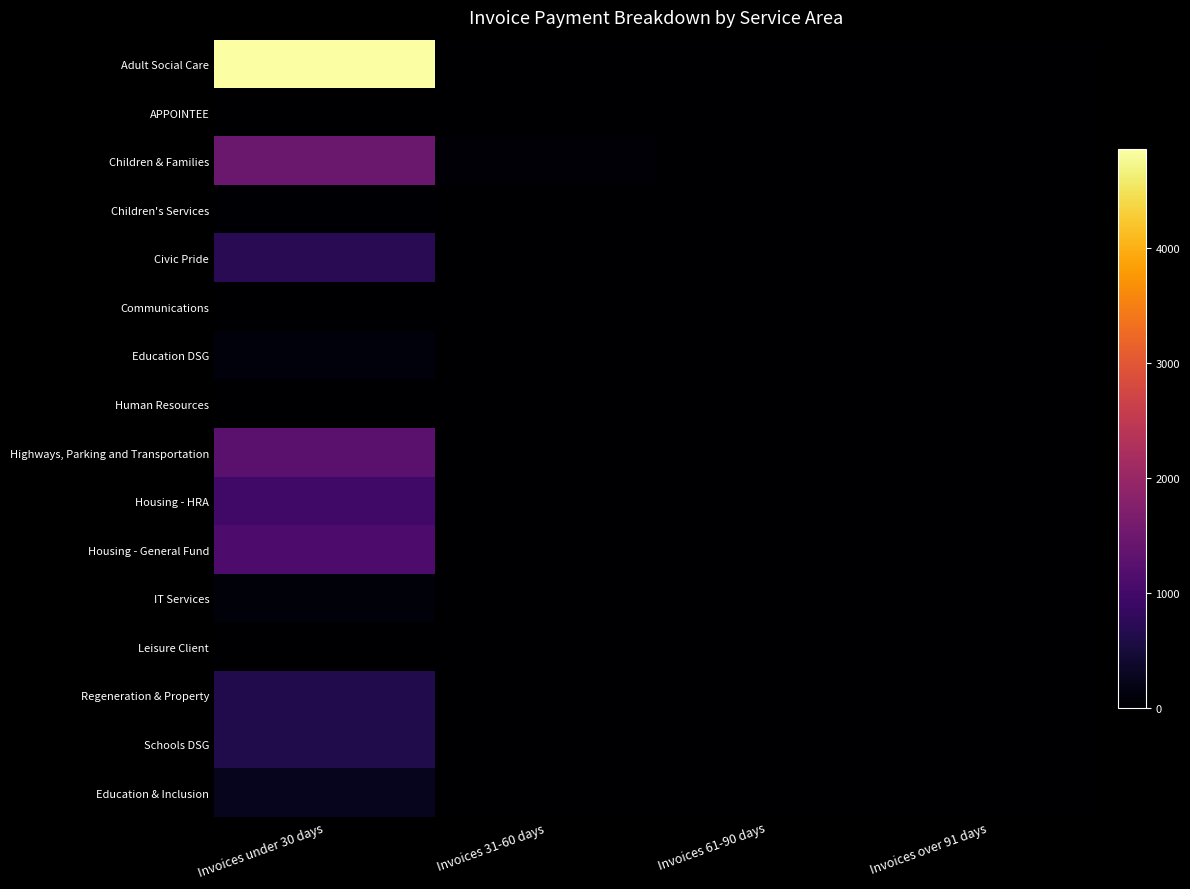

Between Invoices 31-60 days and Invoices 61-90 days, which is larger?

Invoices 31-60 days